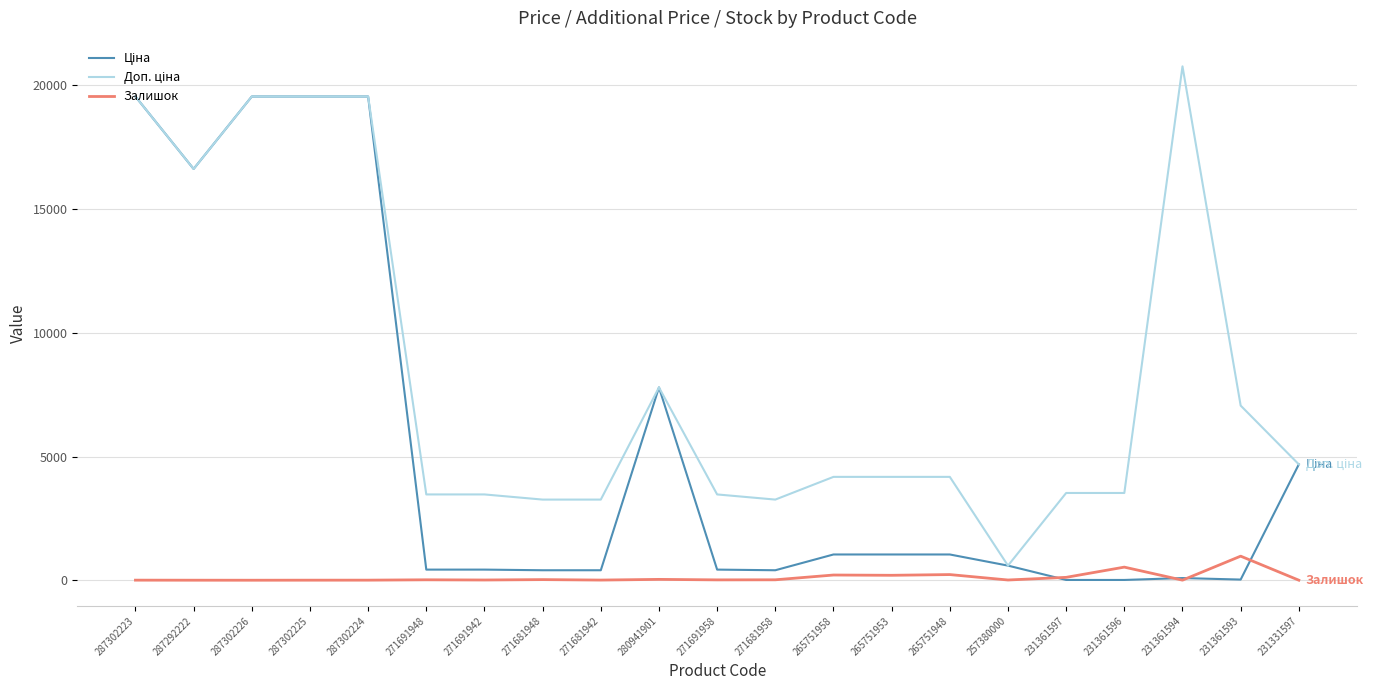

What value does the Залишок series have at 271691948?

22.0